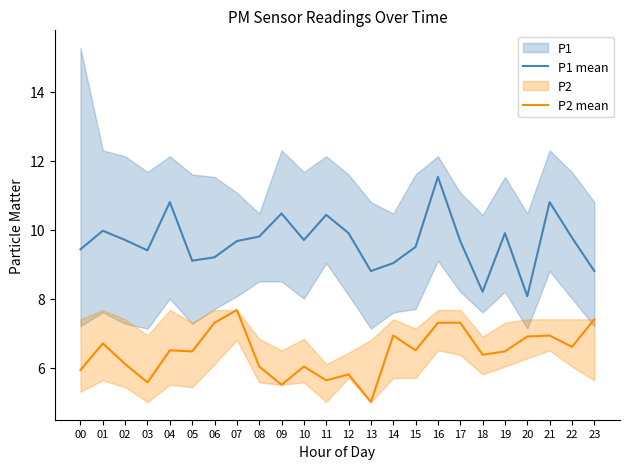

True or false: P2 mean has a value of 6.1 at 02.

True